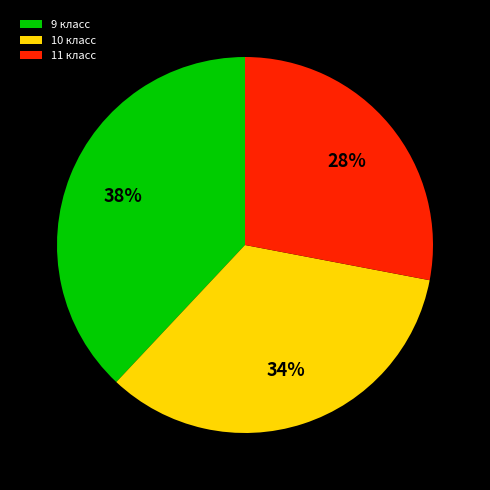

Which has a higher value, 11 класс or 10 класс?

10 класс